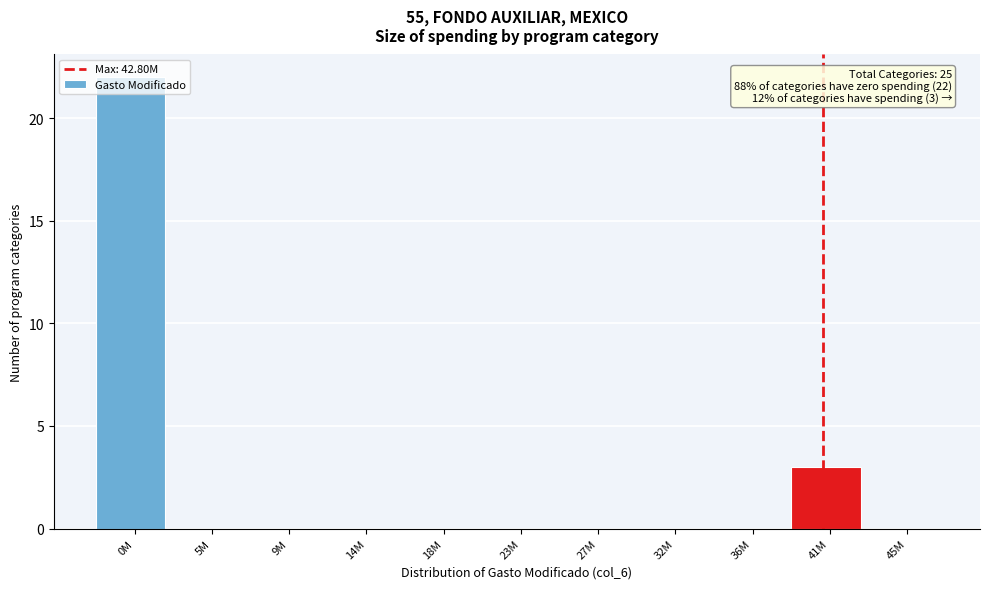

What is the sum of all values?

25